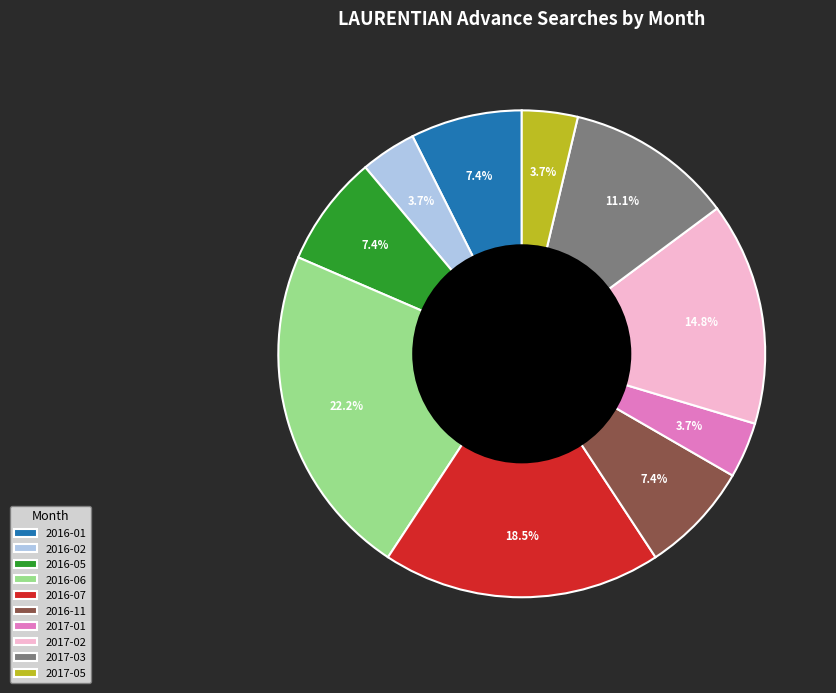

How much of the chart is everything except 2016-07?

81.5%